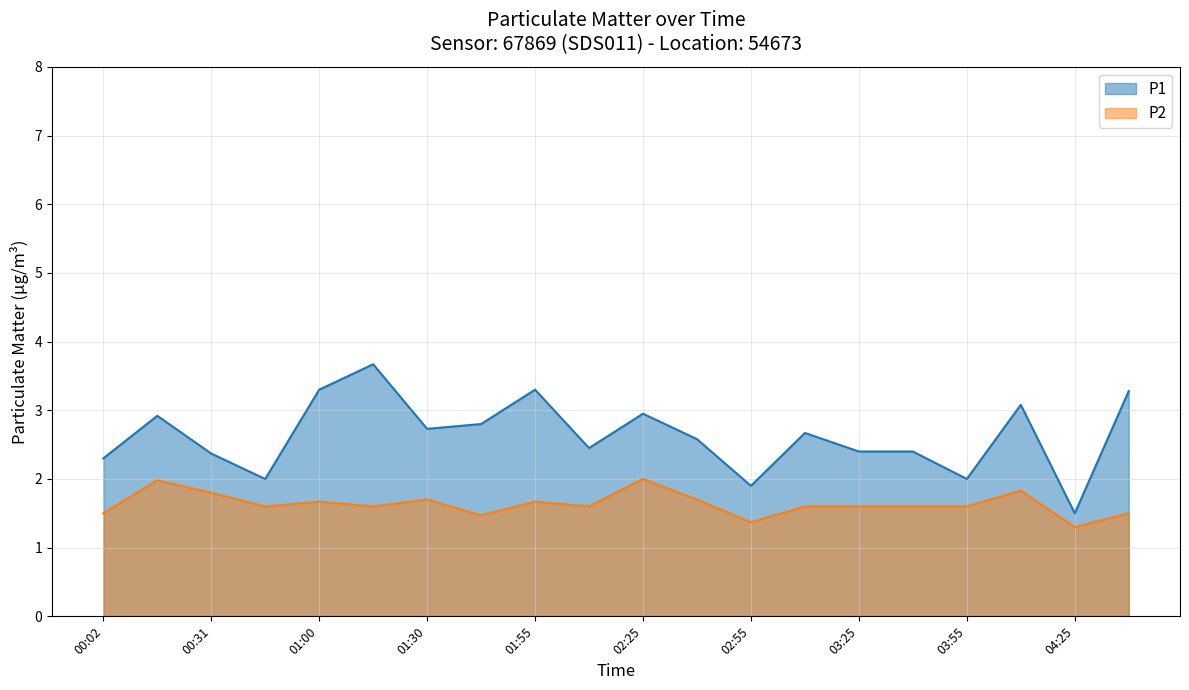

Reading right to left, what are all the values shown in this chart?

P1: 3.3	1.5	3.1	2.0	2.4	2.4	2.7	1.9	2.6	3.0	2.5	3.3	2.8	2.7	3.7	3.3	2.0	2.4	2.9	2.3
P2: 1.5	1.3	1.8	1.6	1.6	1.6	1.6	1.4	1.7	2.0	1.6	1.7	1.5	1.7	1.6	1.7	1.6	1.8	2.0	1.5